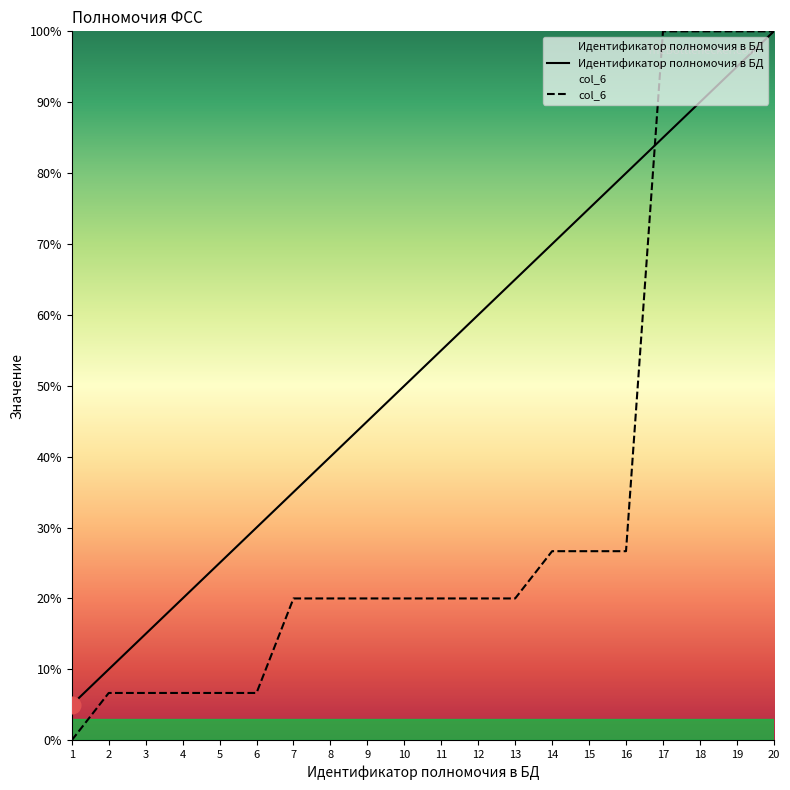

Is it true that col_6 equals 11.9 at 5?

False